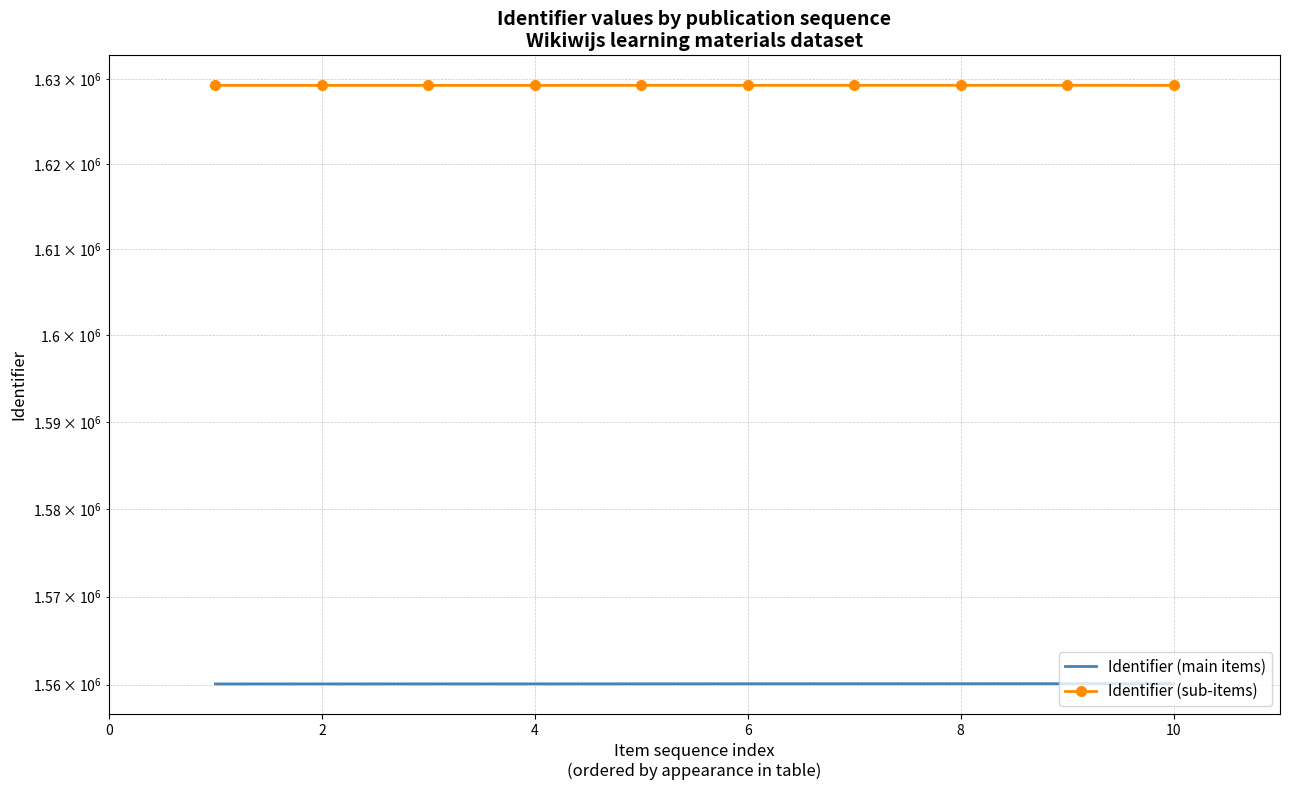

At which category is the sum across all series the highest?

8